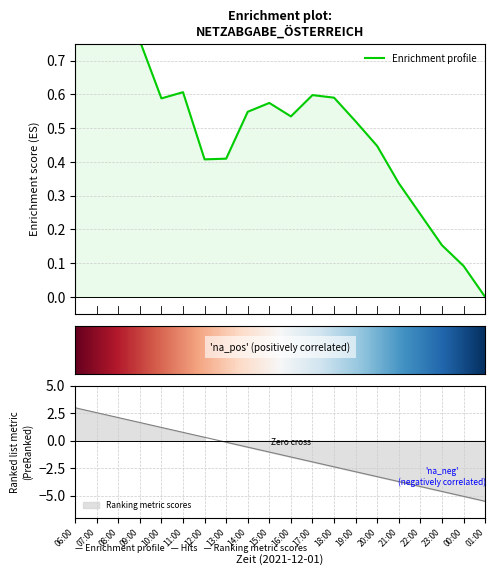

True or false: the data shows 0.8 at 09:00.

True